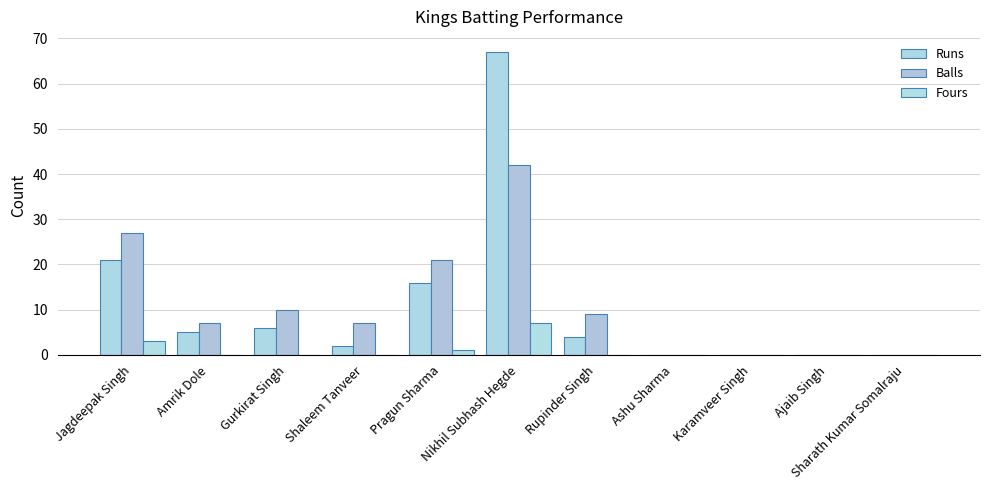

How many groups of bars are there?

11